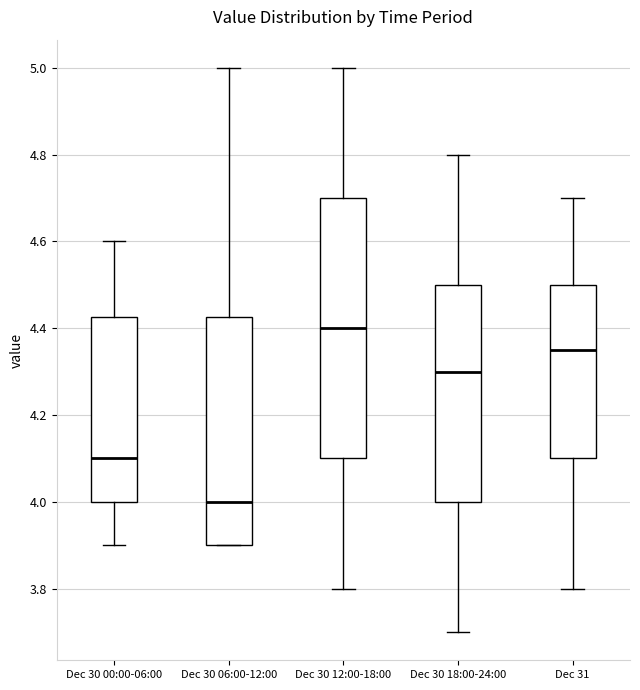

Which box is the tallest, from its lower edge to its upper edge?

Dec 30 12:00-18:00